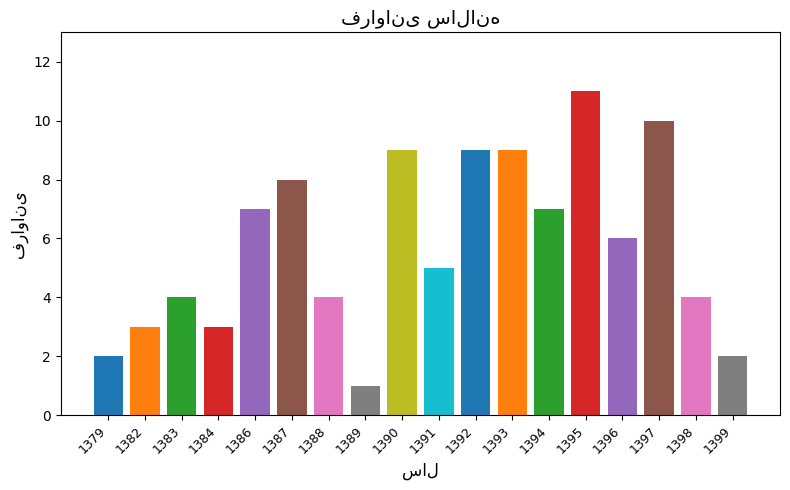

What is the minimum value shown in the chart?

1